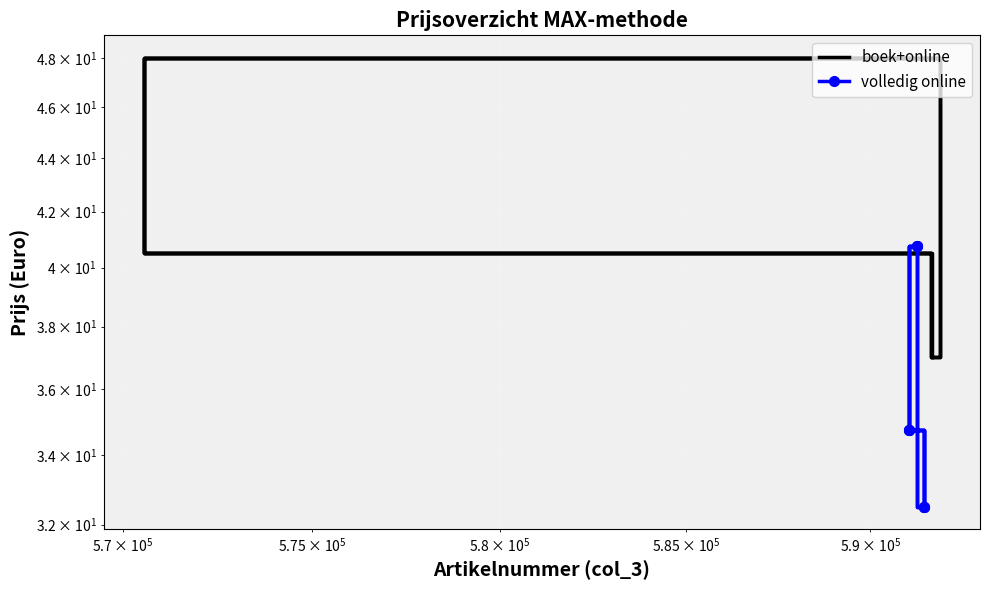

True or false: boek+online and volledig online intersect in this chart.

False